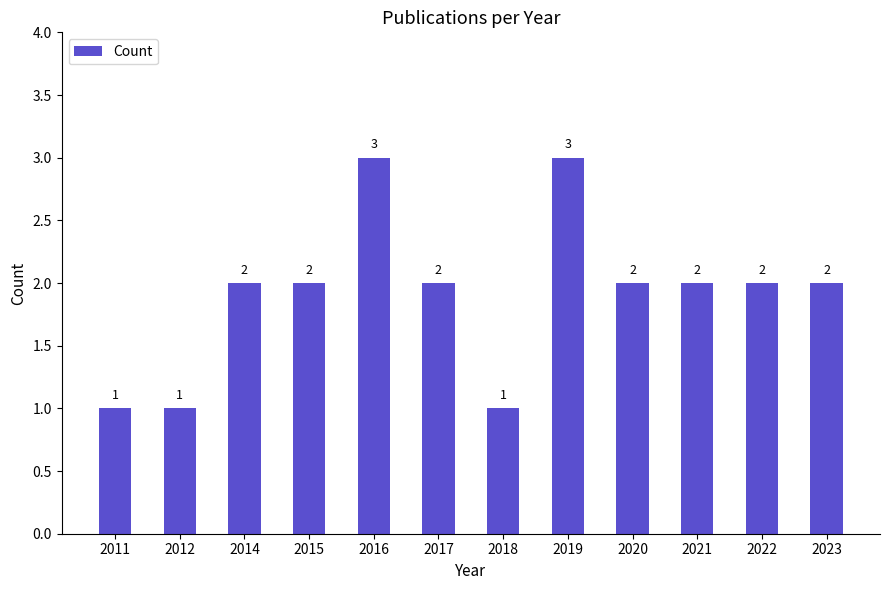

True or false: the data shows 1 at 2021.

False